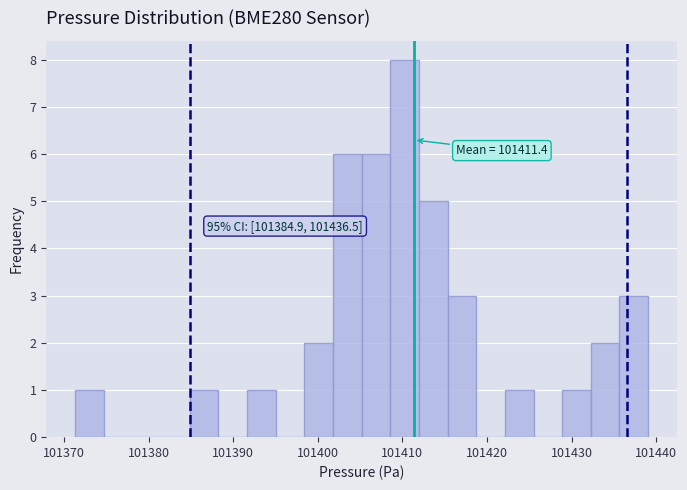

Read against the x-axis, roughly where is the centre of the tallest bar?

101410